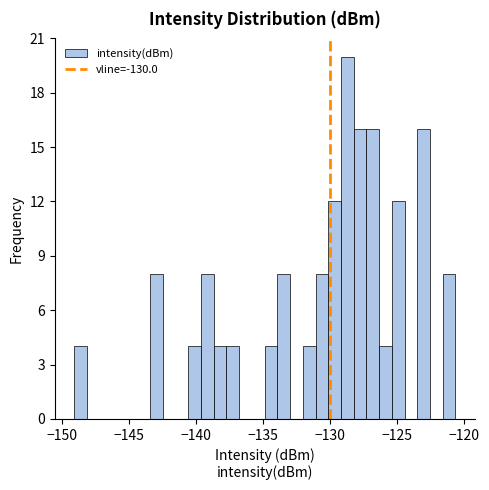

Around what value on the x-axis is the tallest bar? Give the approximate position of its centre, as read against the axis.

-128.5